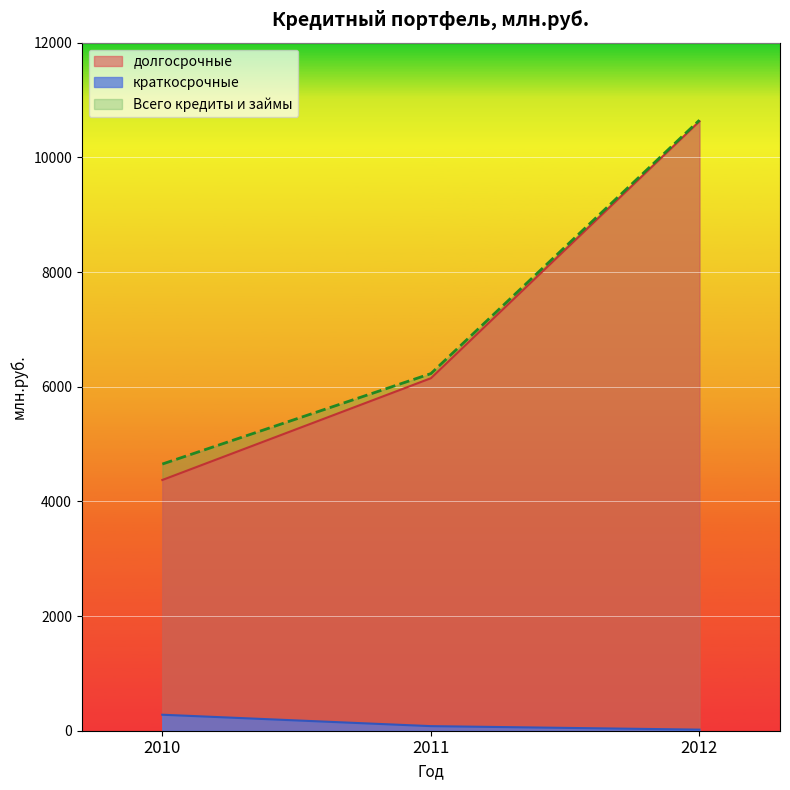

What is the sum of all долгосрочные values?

21150